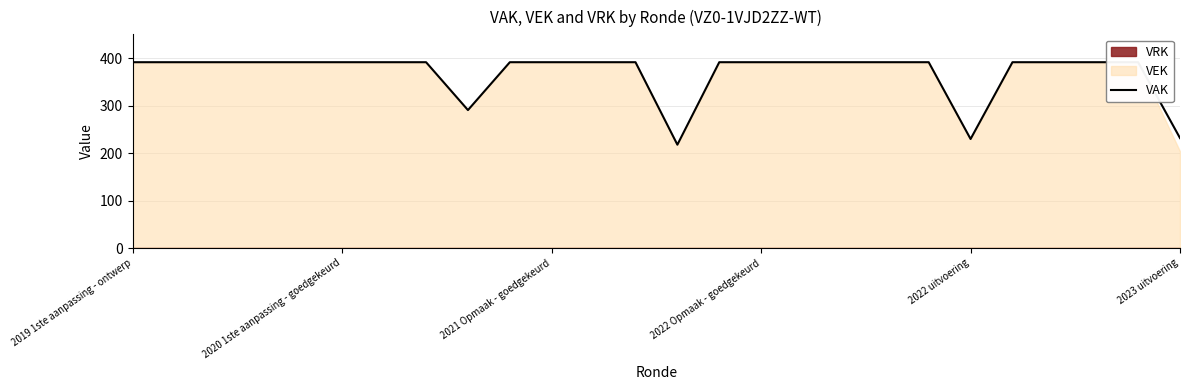

True or false: there are more than 1 points higher than both neighbors.

False